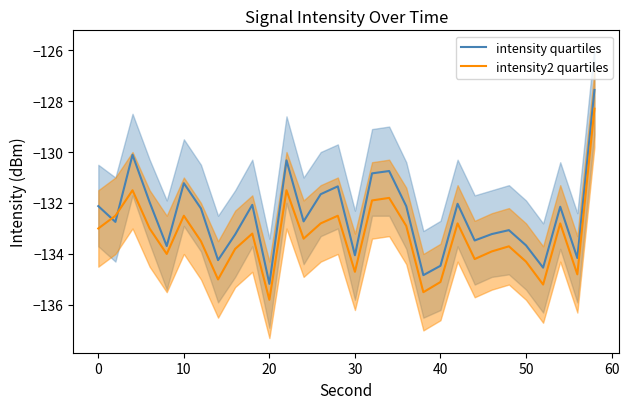

Which category has the lowest value in the intensity quartiles series?

20